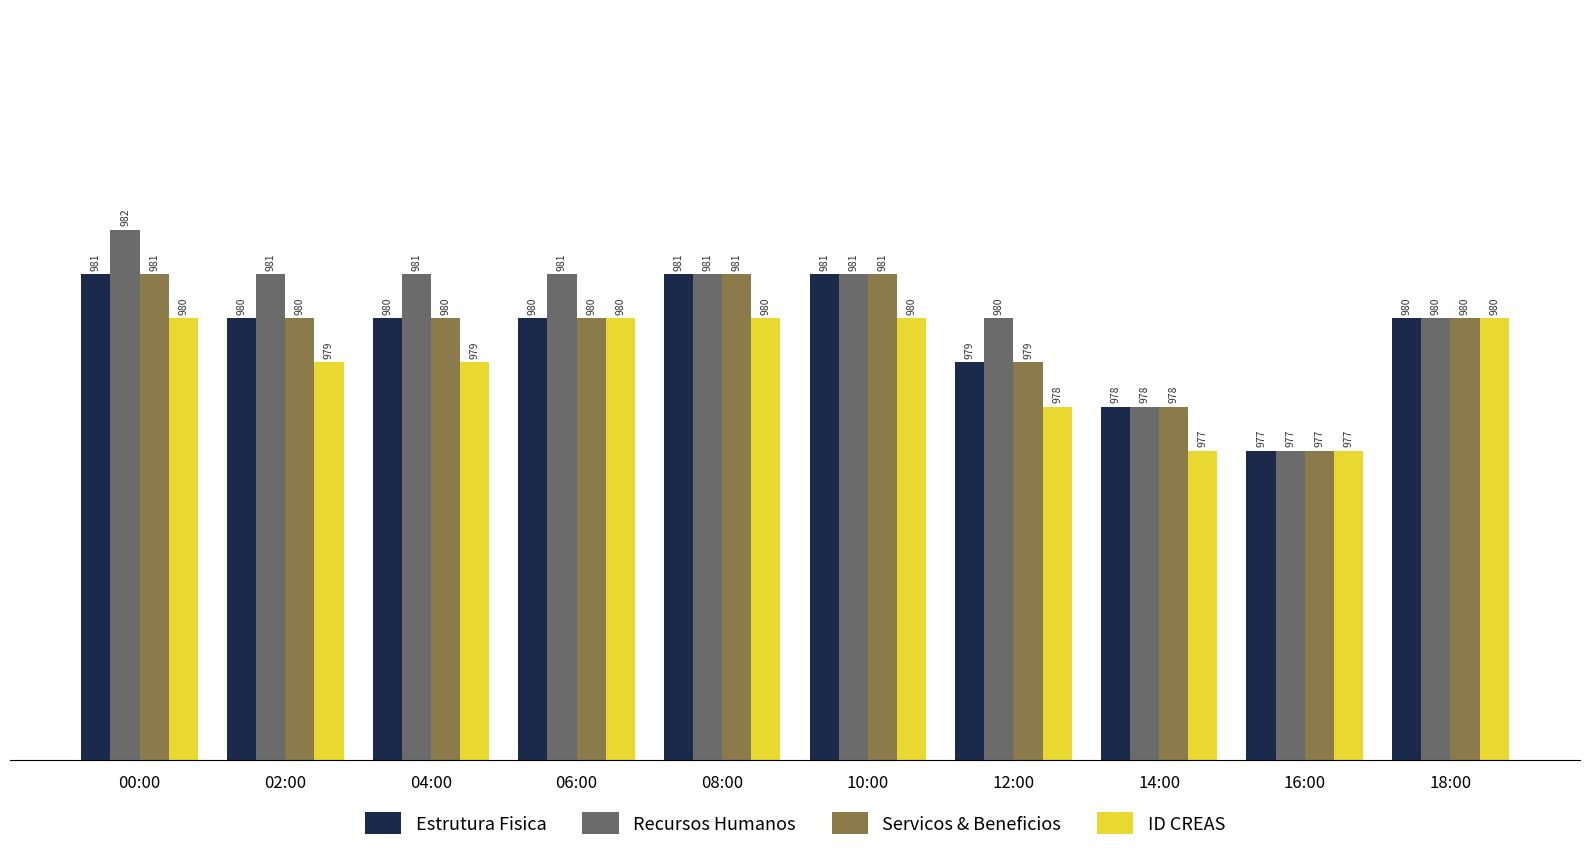

What is the smallest value displayed?

977